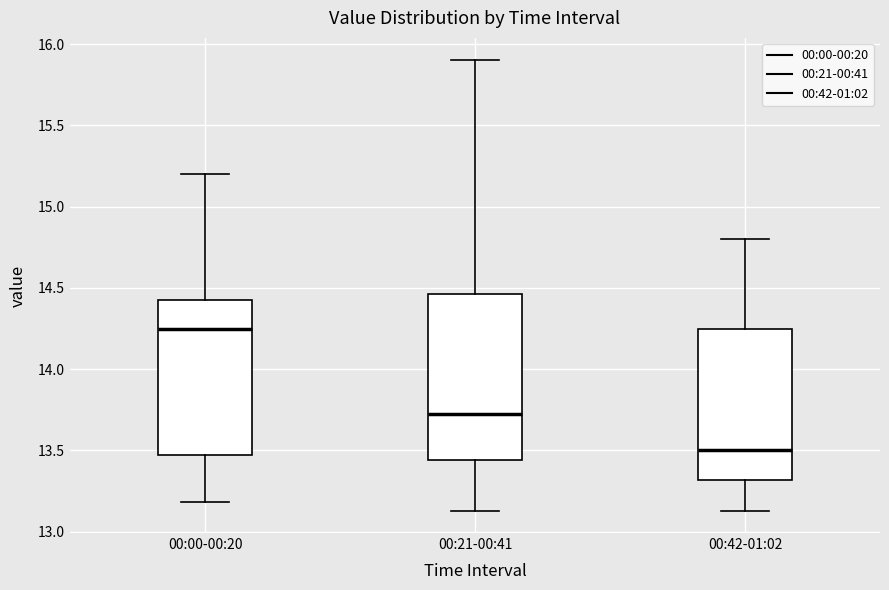

Where does the median line of the box for 00:21-00:41 sit on the y-axis? The values are not printed on the chart, so give them approximately, as read against the axis.

13.75